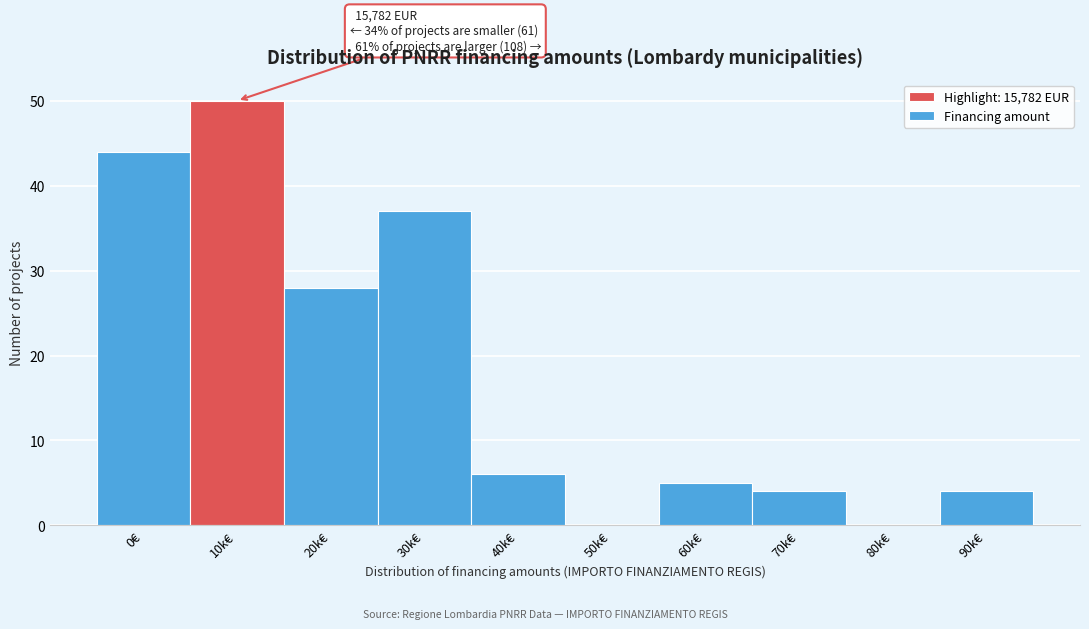

Reading right to left, extract all data points from this chart.

90k€=4	80k€=0	70k€=4	60k€=5	50k€=0	40k€=6	30k€=37	20k€=28	10k€=50	0€=44